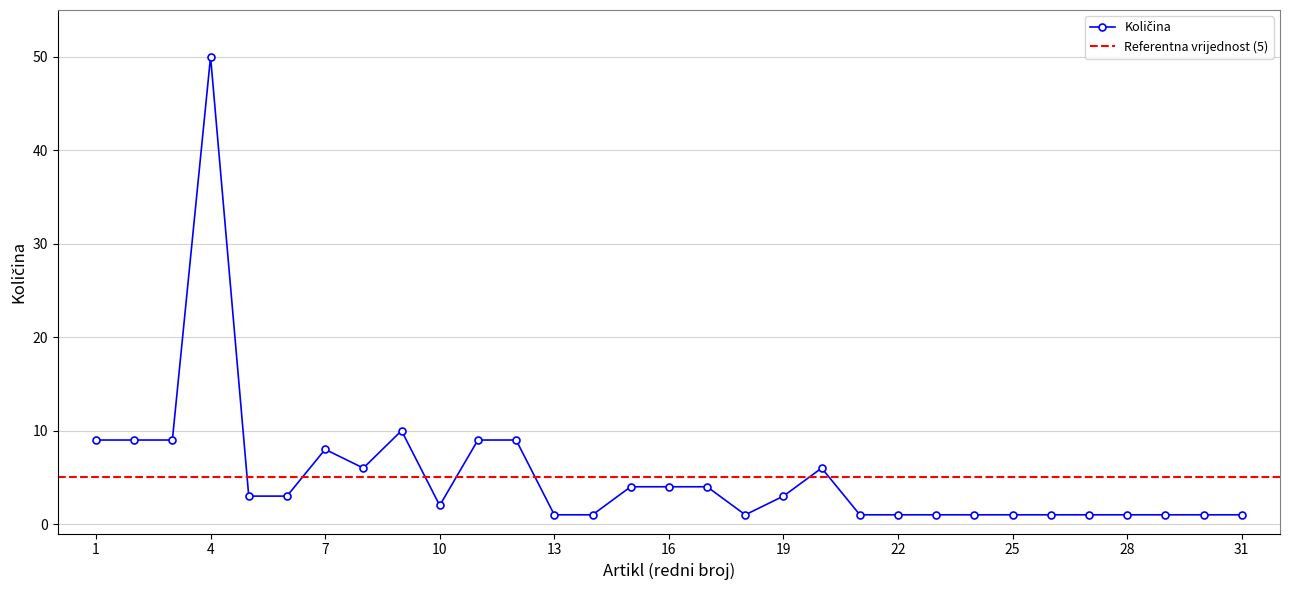

How many data points are above 3?

13